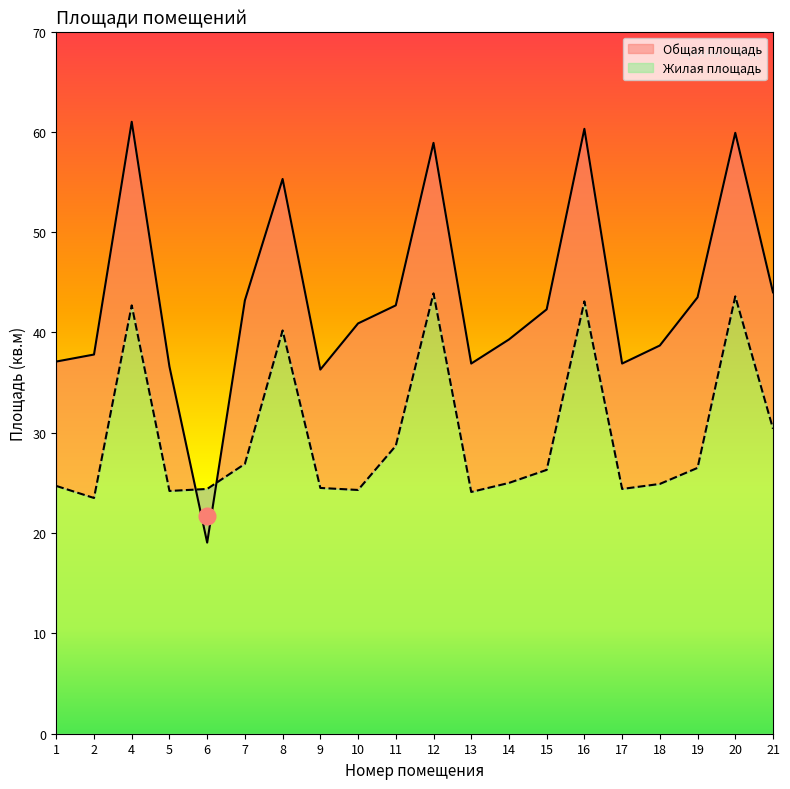

How many times do Жилая площадь and Общая площадь cross each other?

2